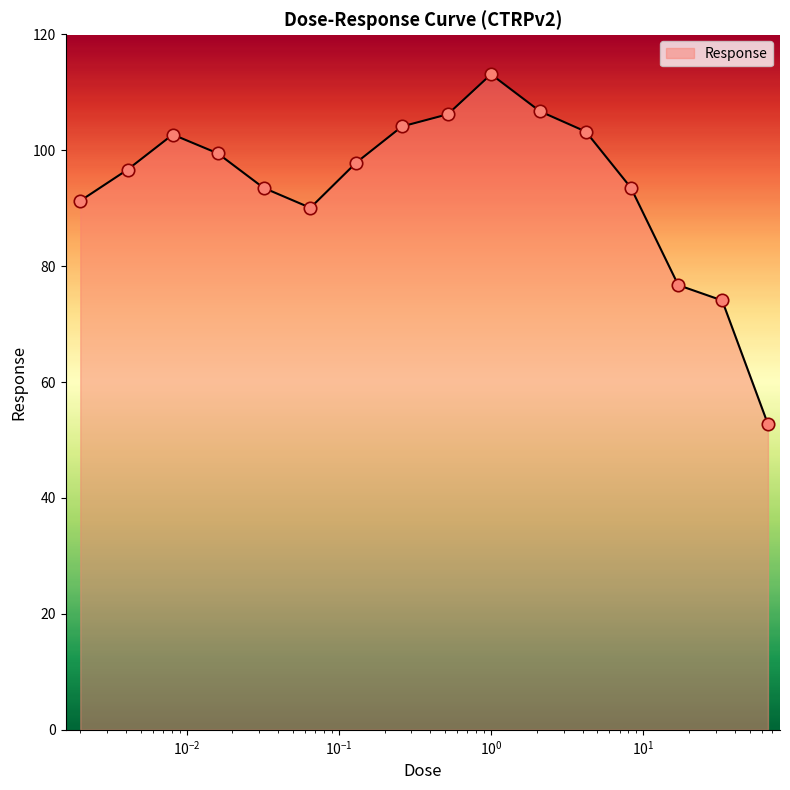

What is the minimum value shown in the chart?

52.7